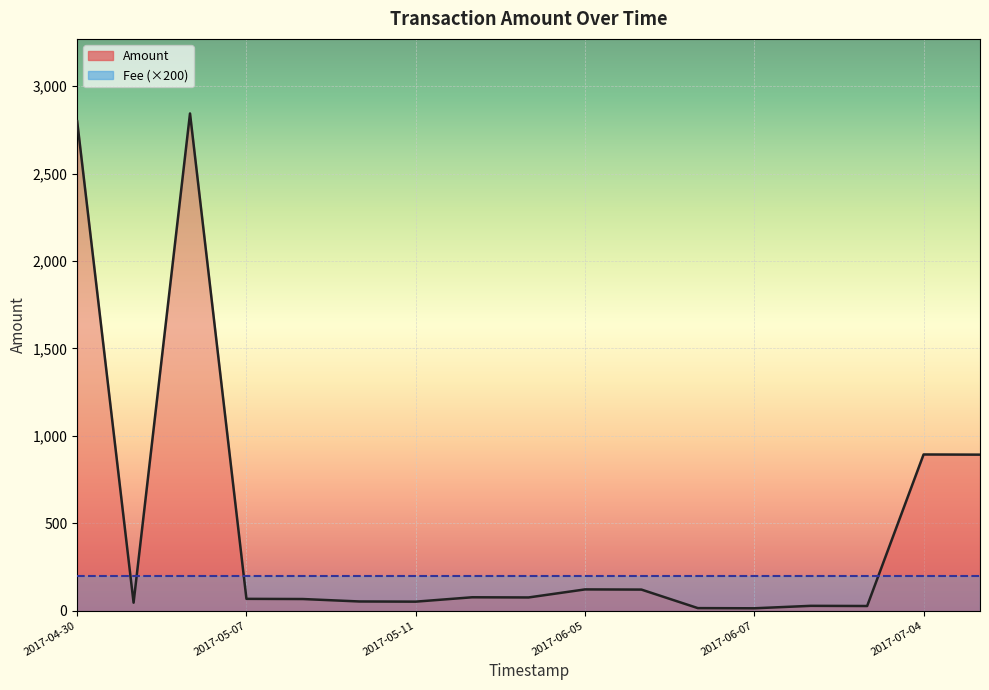

What is the average value of the Fee series?

1